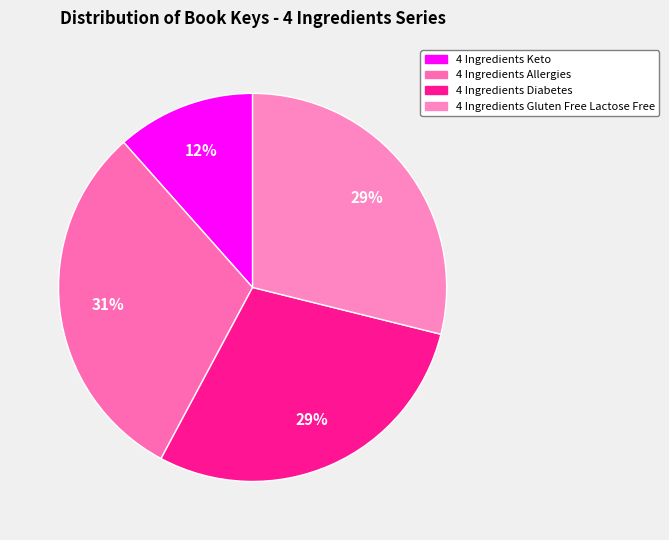

To the nearest percent, what is the average slice percentage?

25%